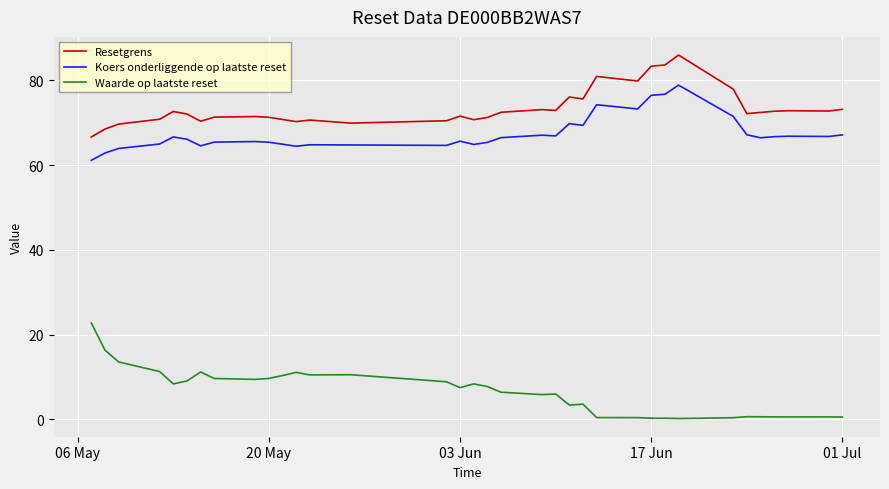

Which series has the largest total across all categories?

Resetgrens